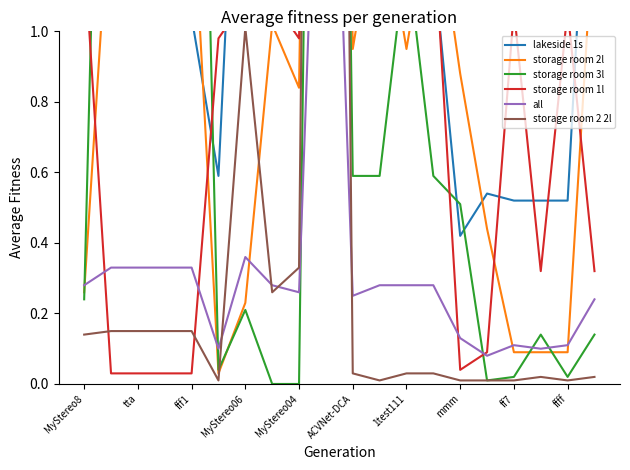

How many values in storage room 3l are above zero?

18